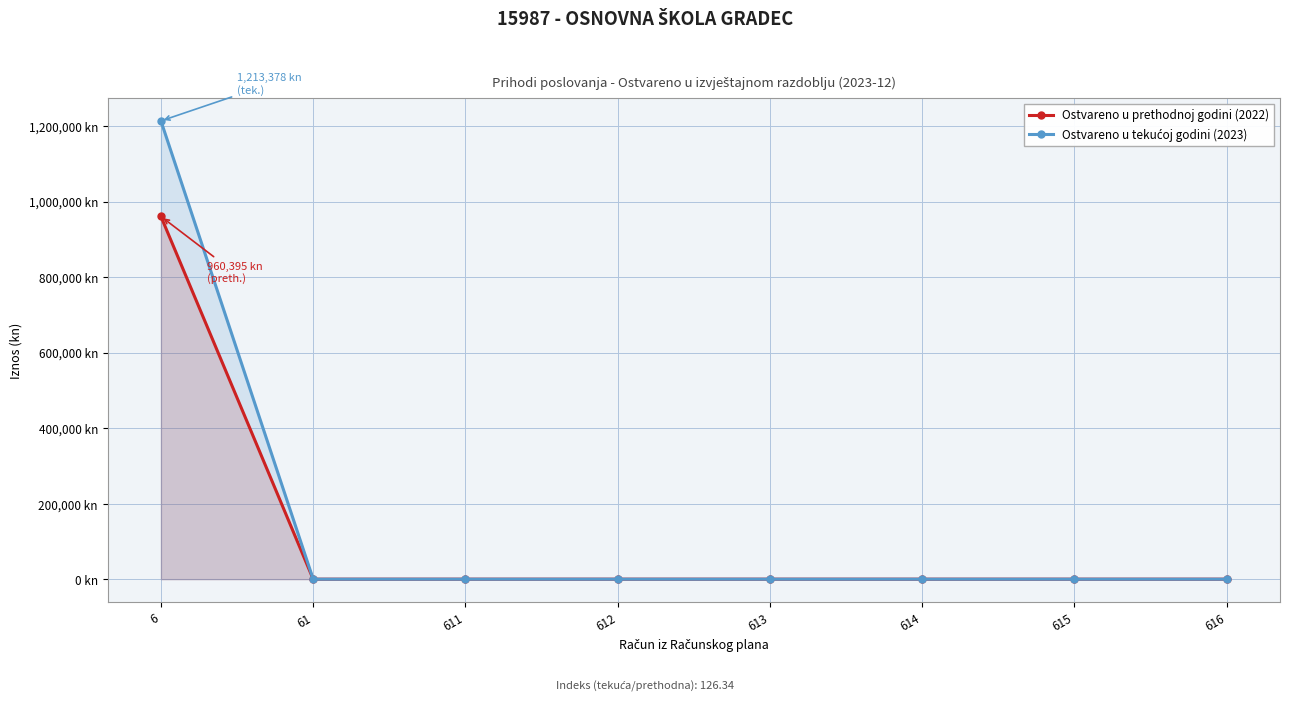

True or false: Ostvareno u tekućoj godini (2023) and Ostvareno u prethodnoj godini (2022) intersect in this chart.

False